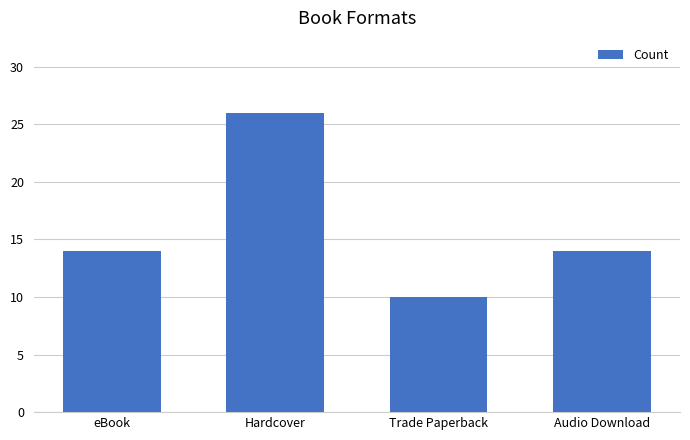

Which has a higher value, Hardcover or eBook?

Hardcover